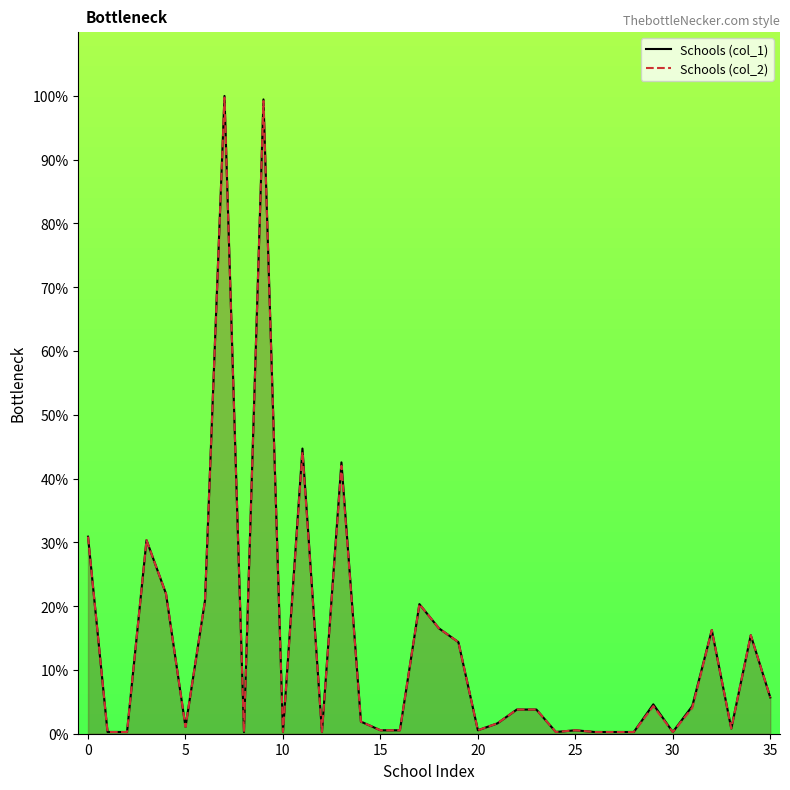

Where does the Schools (col_2) series first go above 3?

0